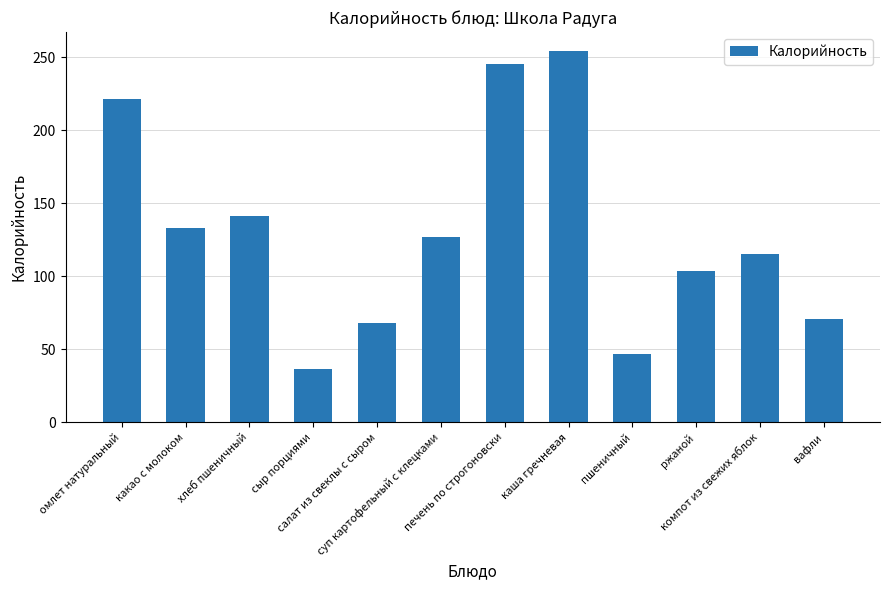

At which label is the value closest to 145?

хлеб пшеничный